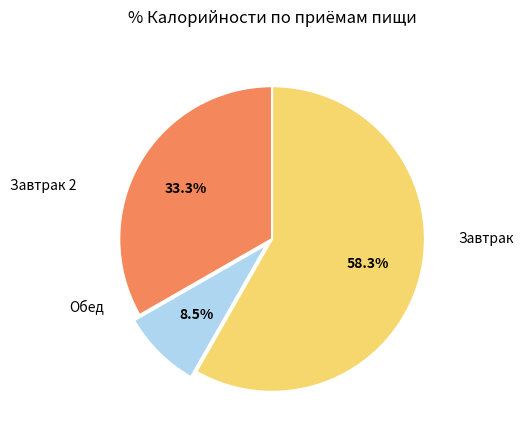

Is there any slice that represents more than half of the pie?

Yes